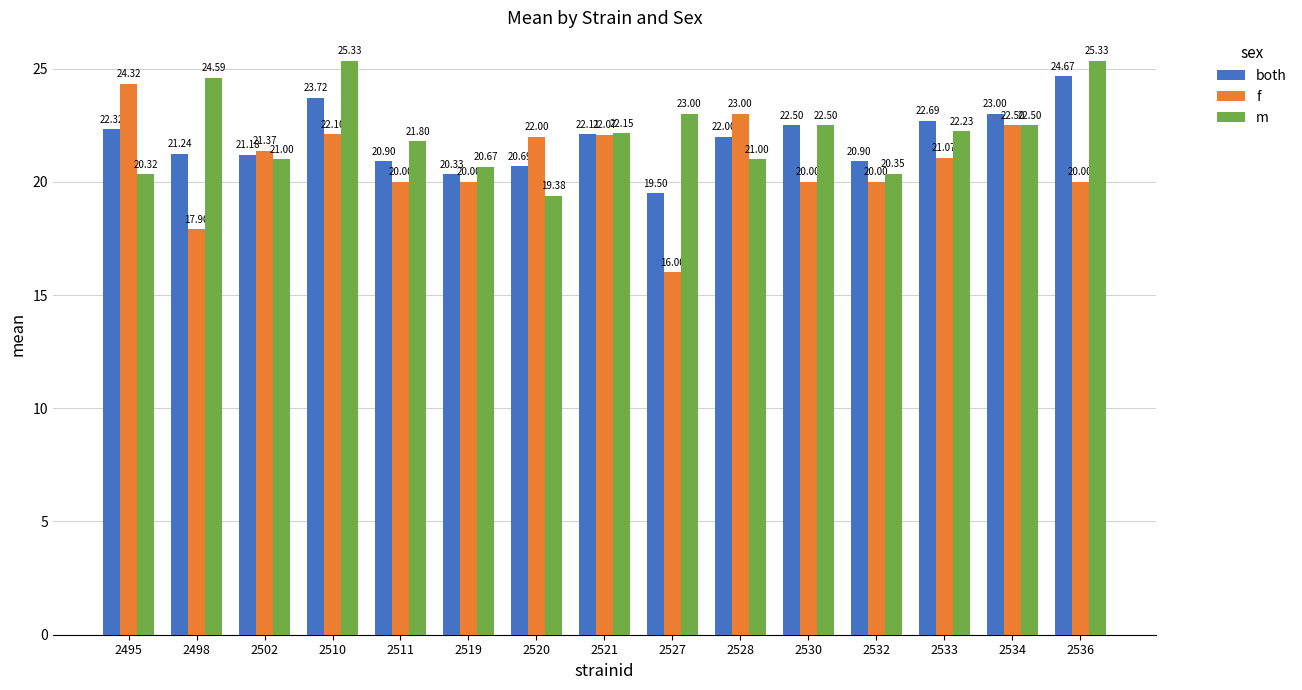

What is the difference between the maximum and minimum values in the f series?

8.3